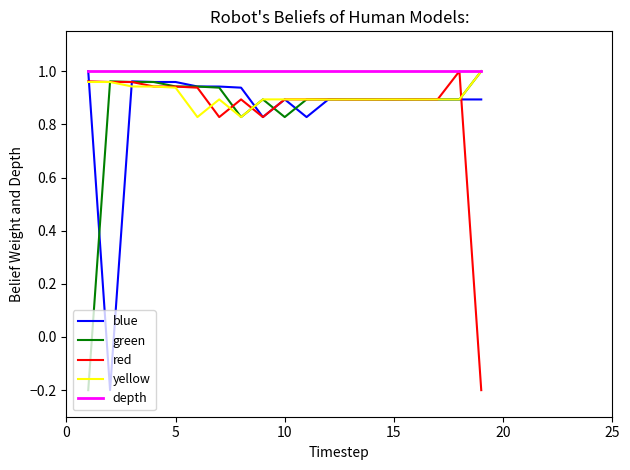

How many lines are shown in the chart?

5